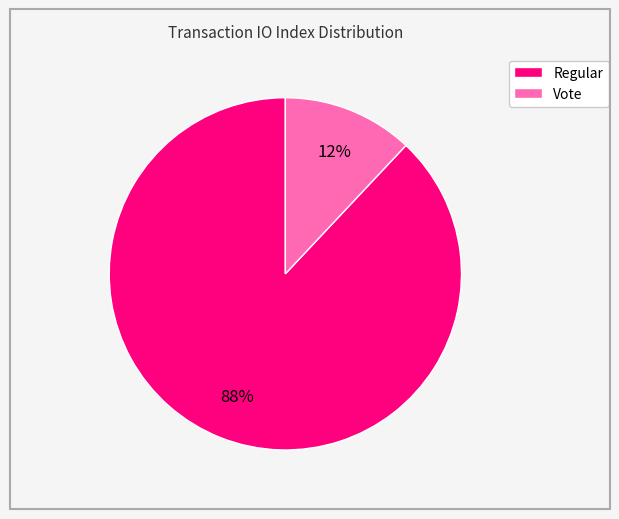

Does Vote account for over 50% of the chart?

No